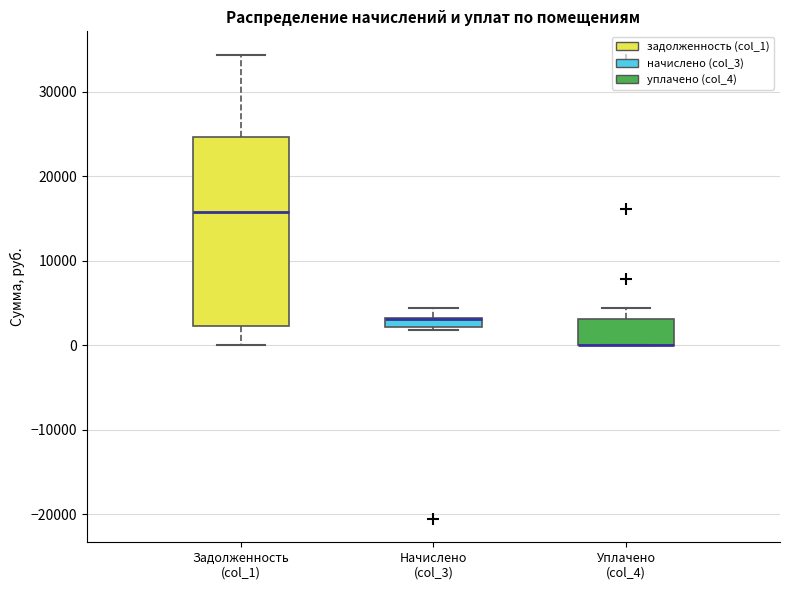

Comparing the boxes themselves (not the whiskers), which one is the tallest?

Задолженность (col_1)